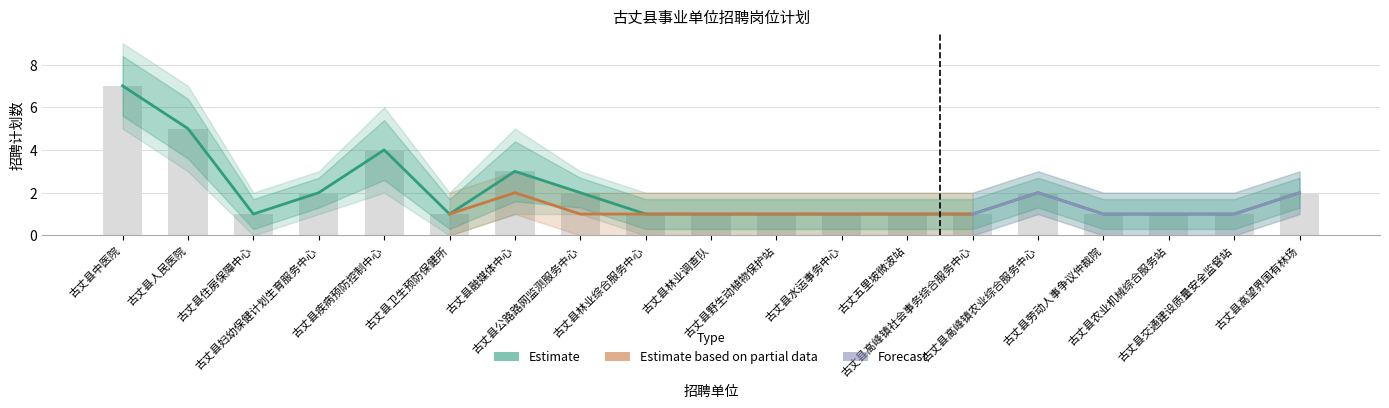

What is the lowest value of the Forecast series?

1